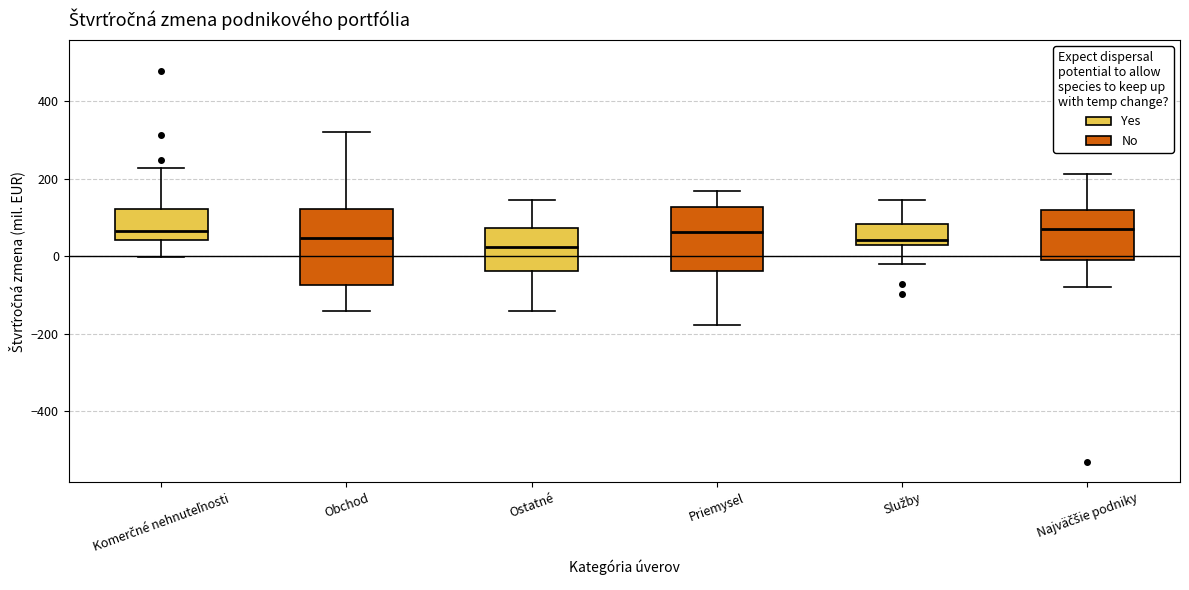

Which box is the tallest, from its lower edge to its upper edge?

Obchod